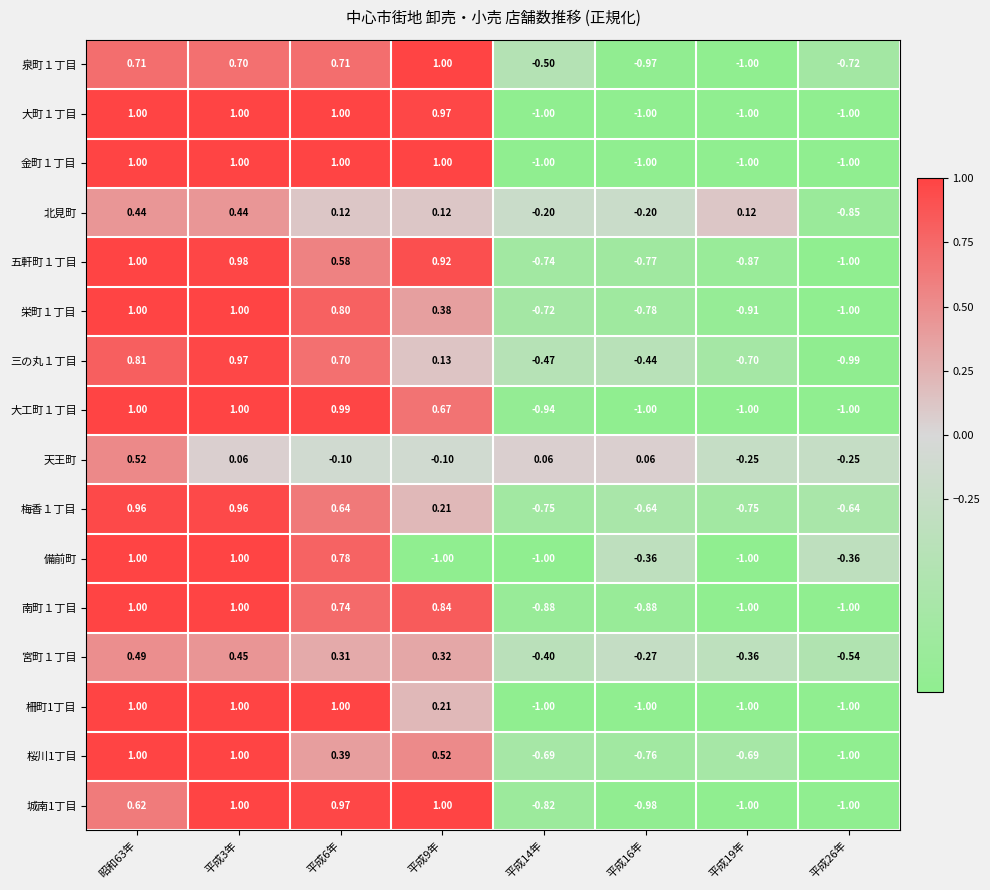

Is the value of 五軒町１丁目 at 平成26年 greater than the value of 栄町１丁目 at 昭和63年?

No